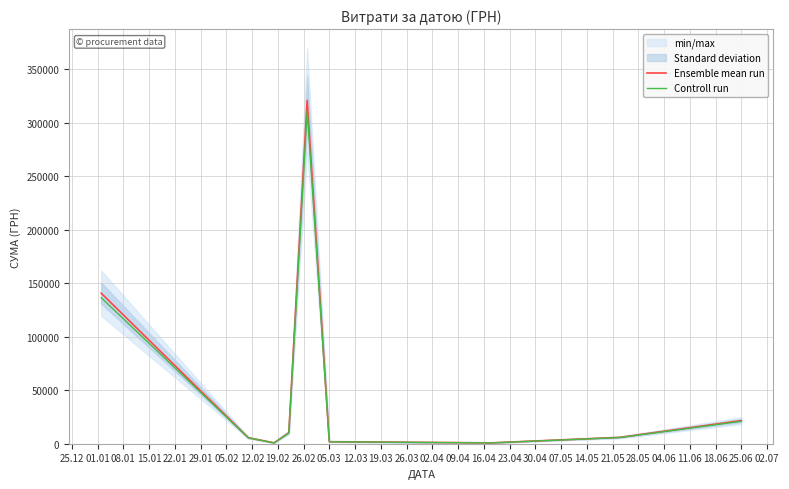

Which series has the largest total across all categories?

Ensemble mean run